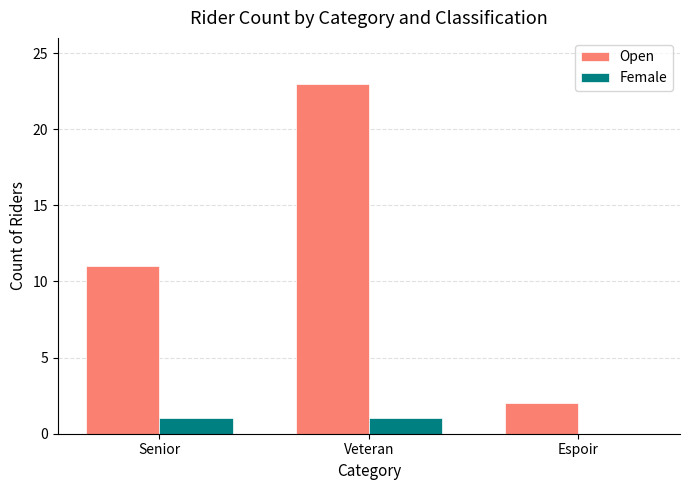

What is the difference between the Open values at Espoir and Senior?

9